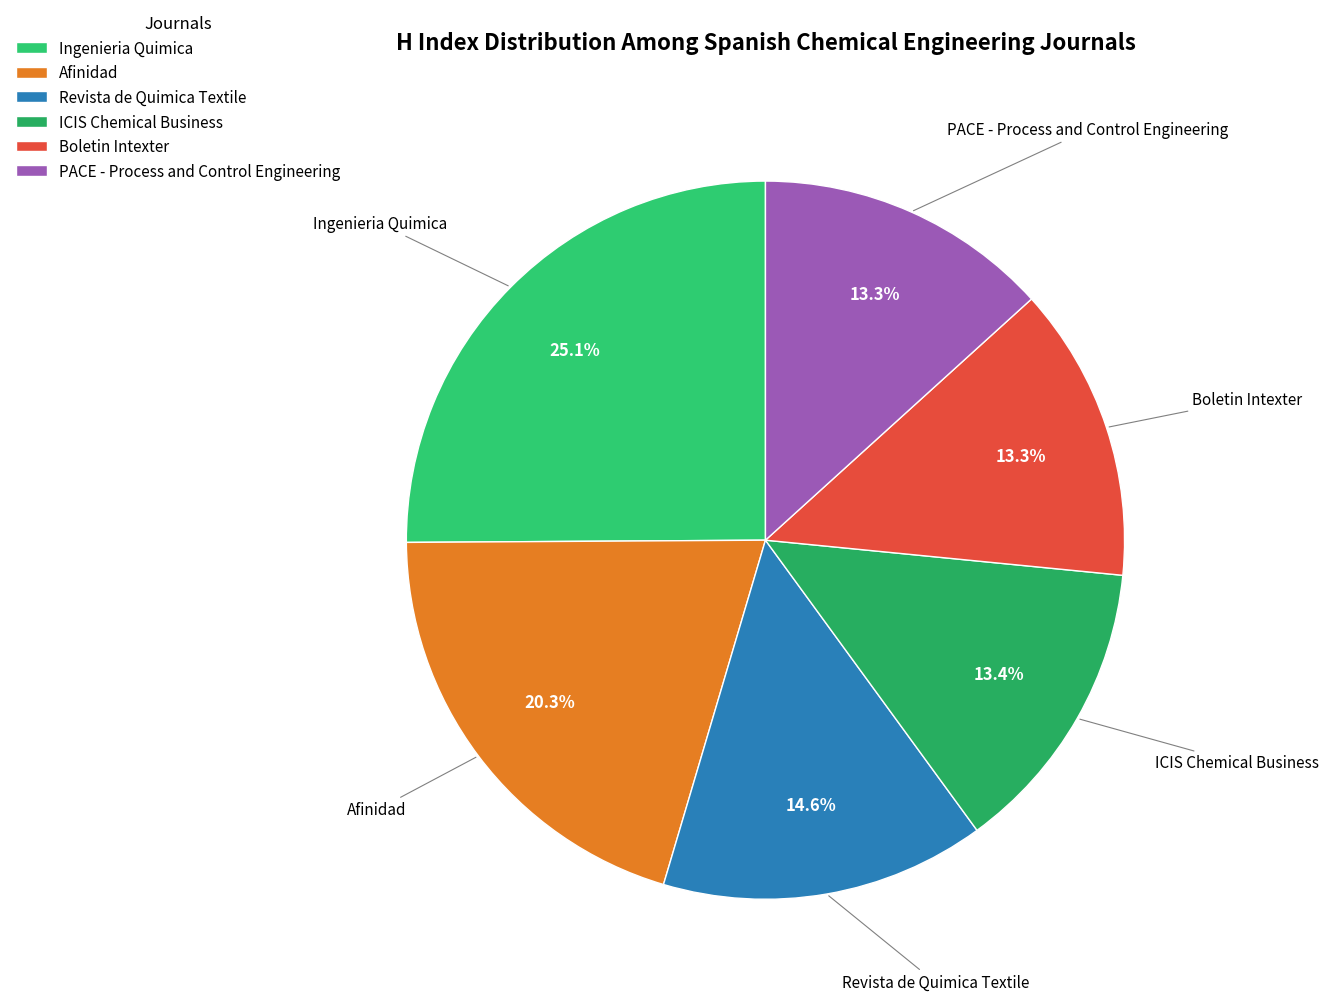

Count the number of slices in the pie.

6